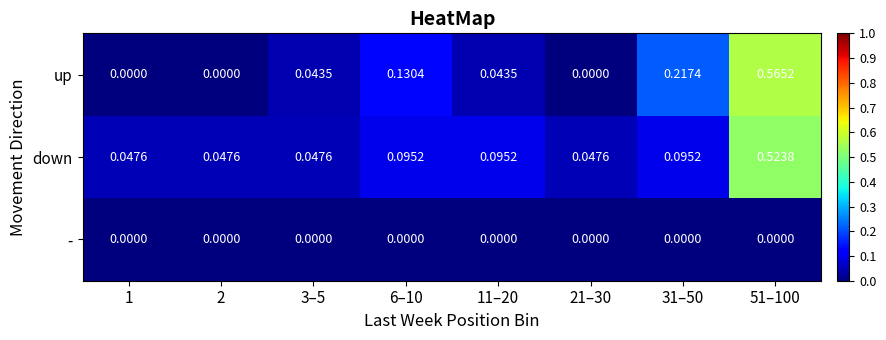

Rank the series by their maximum value, from lowest to highest.

-, down, up